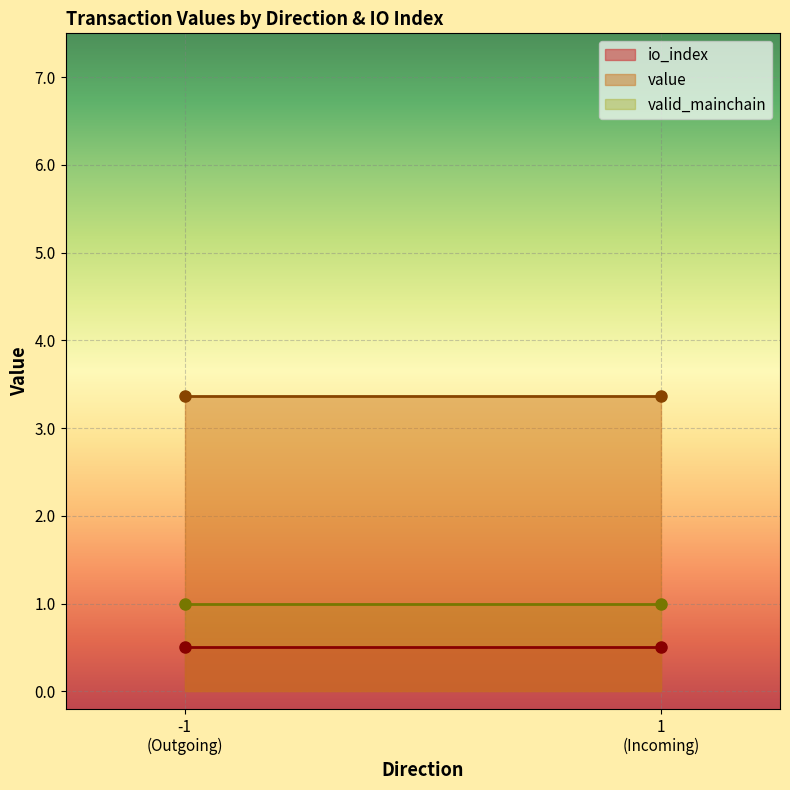

Which series has the largest total across all categories?

value